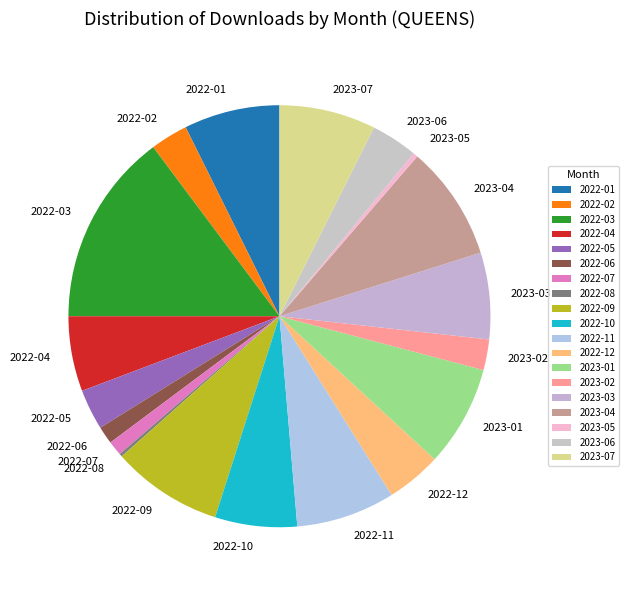

Does 2023-01 account for over 50% of the chart?

No